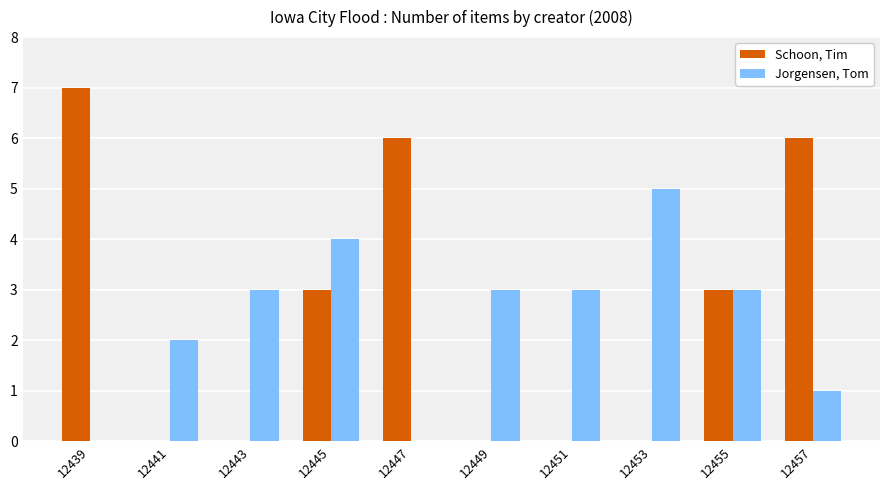

Count the number of categories in the chart.

10